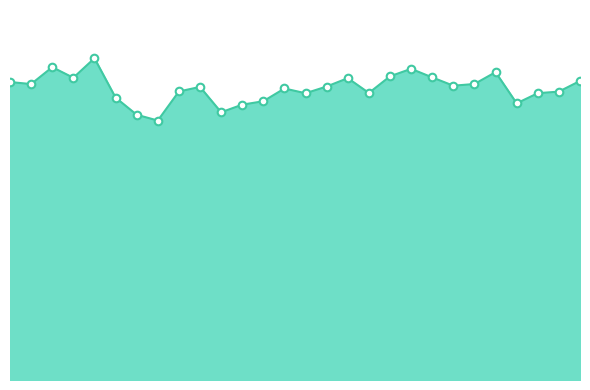

Is this an area chart (filled region under the line)?

Yes